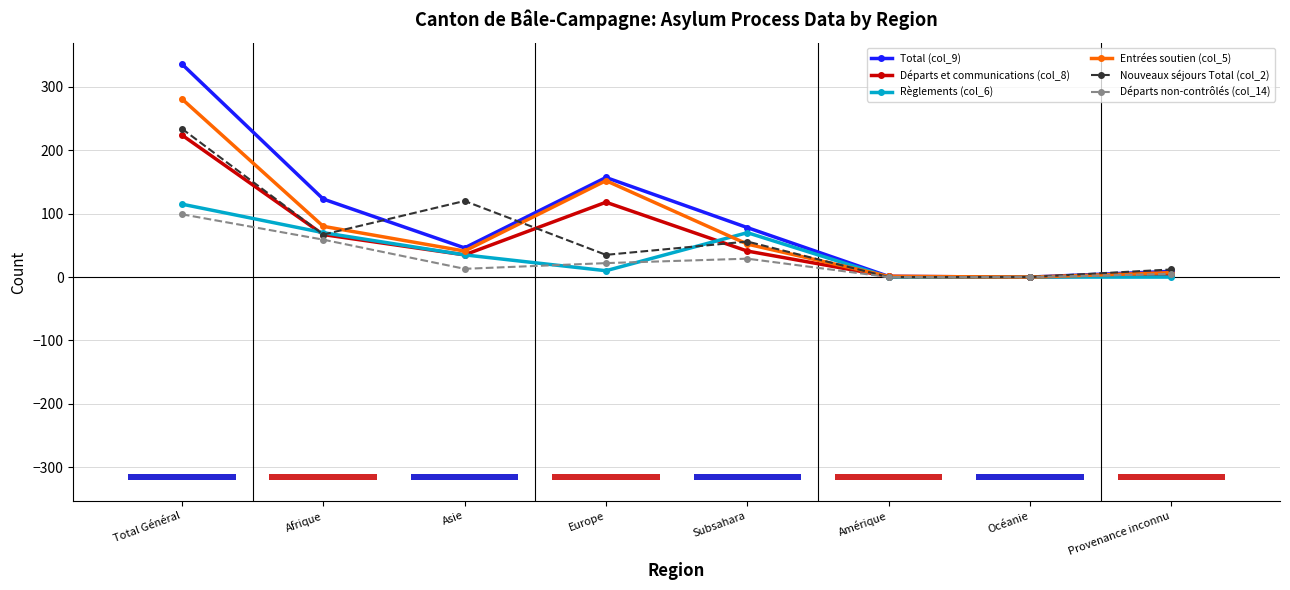

What is the difference between the highest and lowest values at Asie?

107